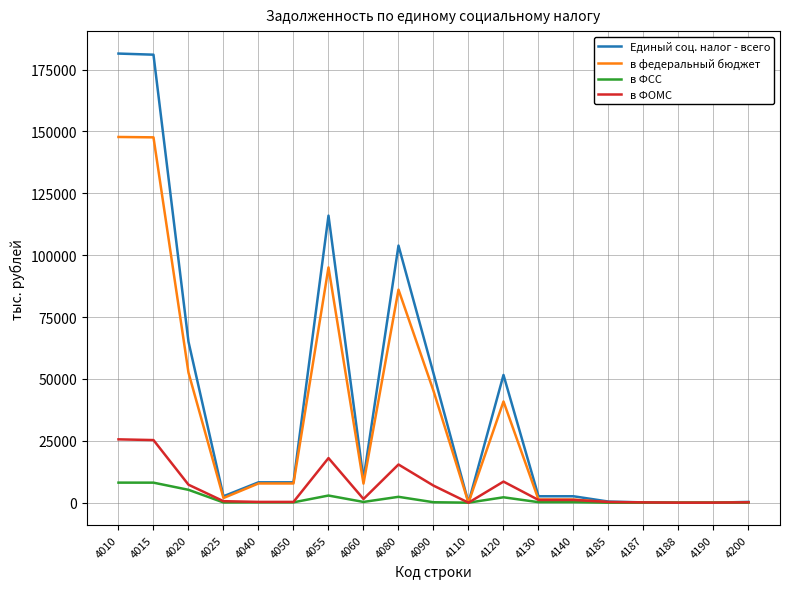

What is the highest value of the в ФОМС series?

25591